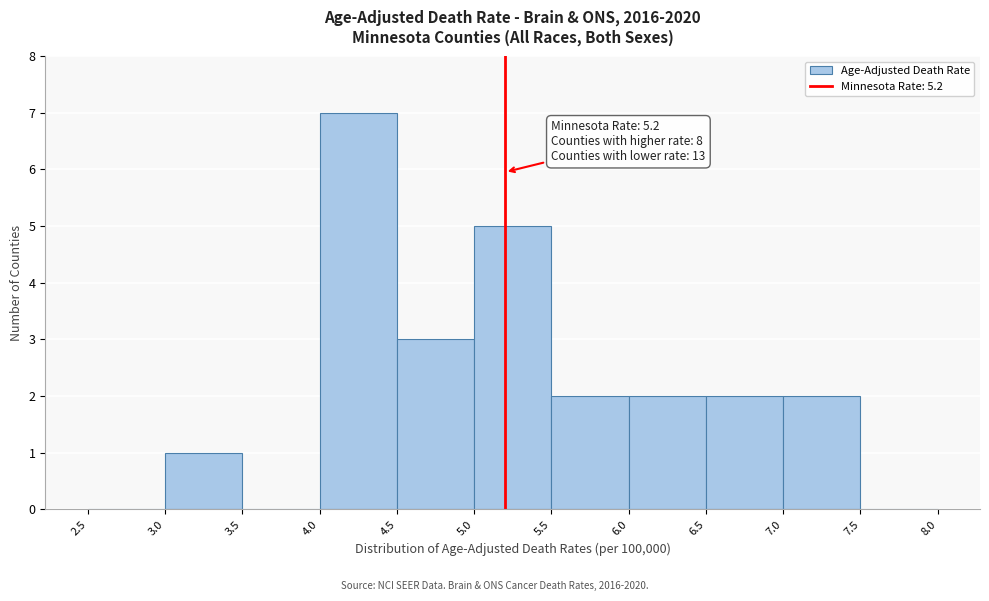

Which range on the x-axis has the tallest bar?

4.0 to 4.5